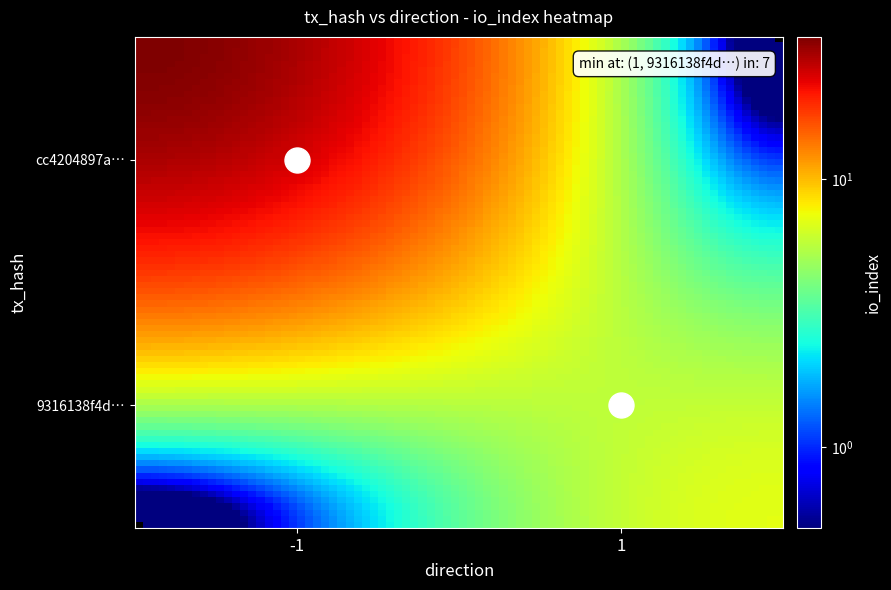

Reading right to left, transcribe all the data shown in this chart.

cc4204897a2549eb0fe030ecedcf8065d709b9d: 34	-1
9316138f4d8730d5439040f2e05fe5bed81b751: 7	1